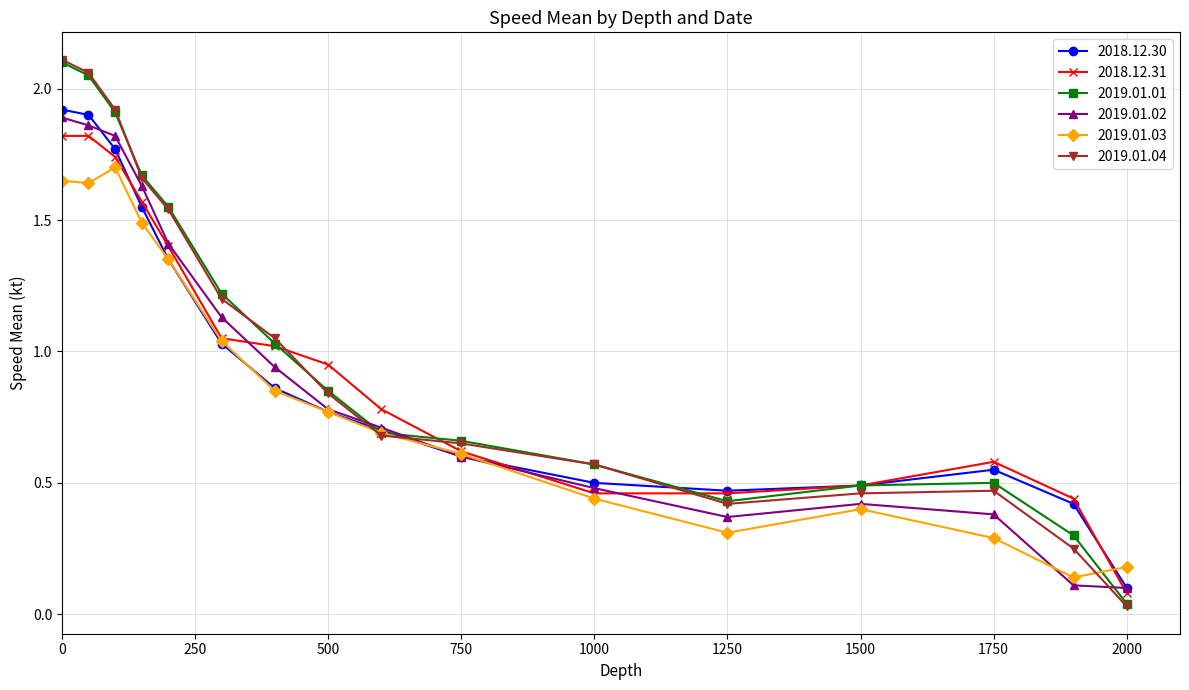

At how many categories does at least one series exceed 0?

16